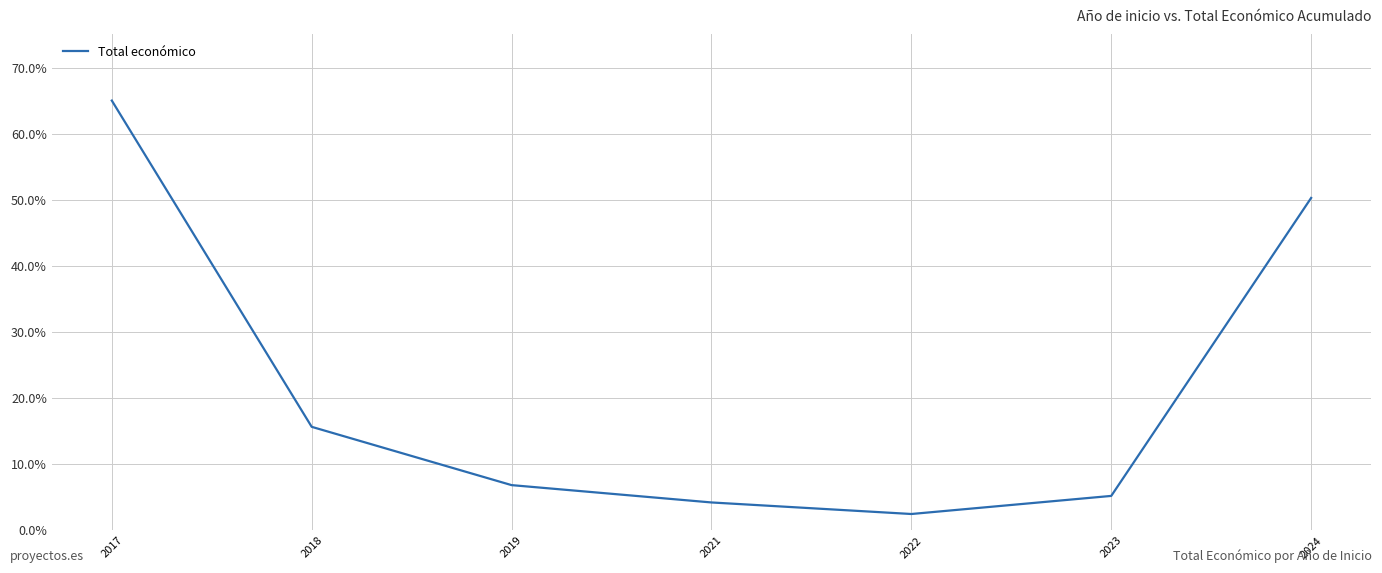

True or false: the data shows 2.4 at 2022.

True